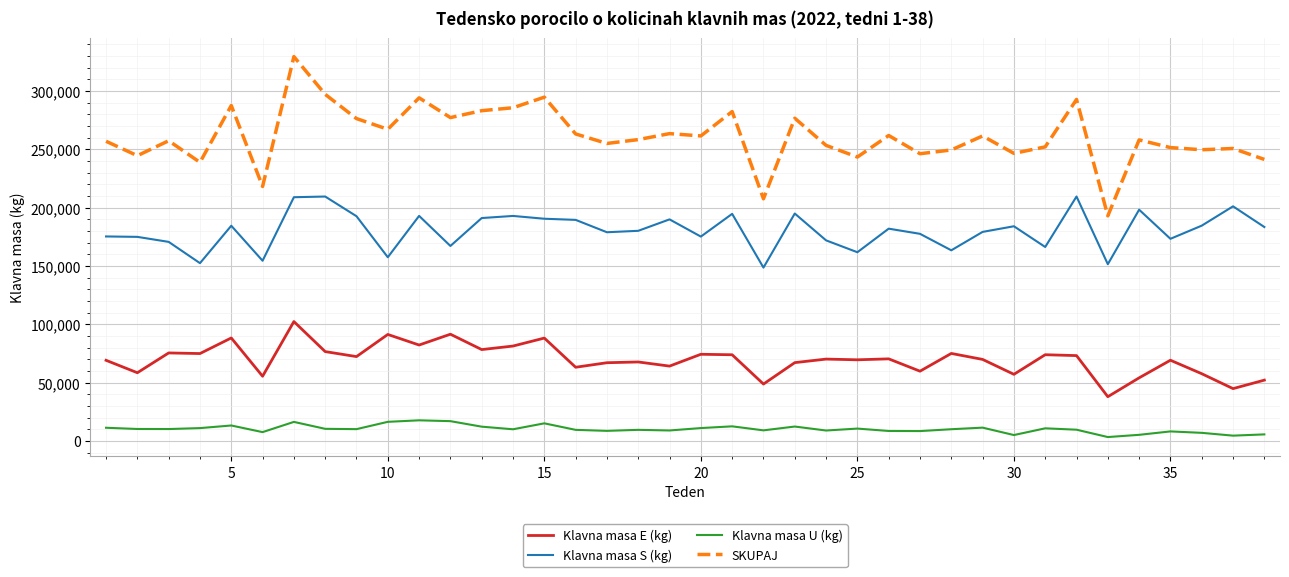

What is the lowest value of the SKUPAJ series?

193011